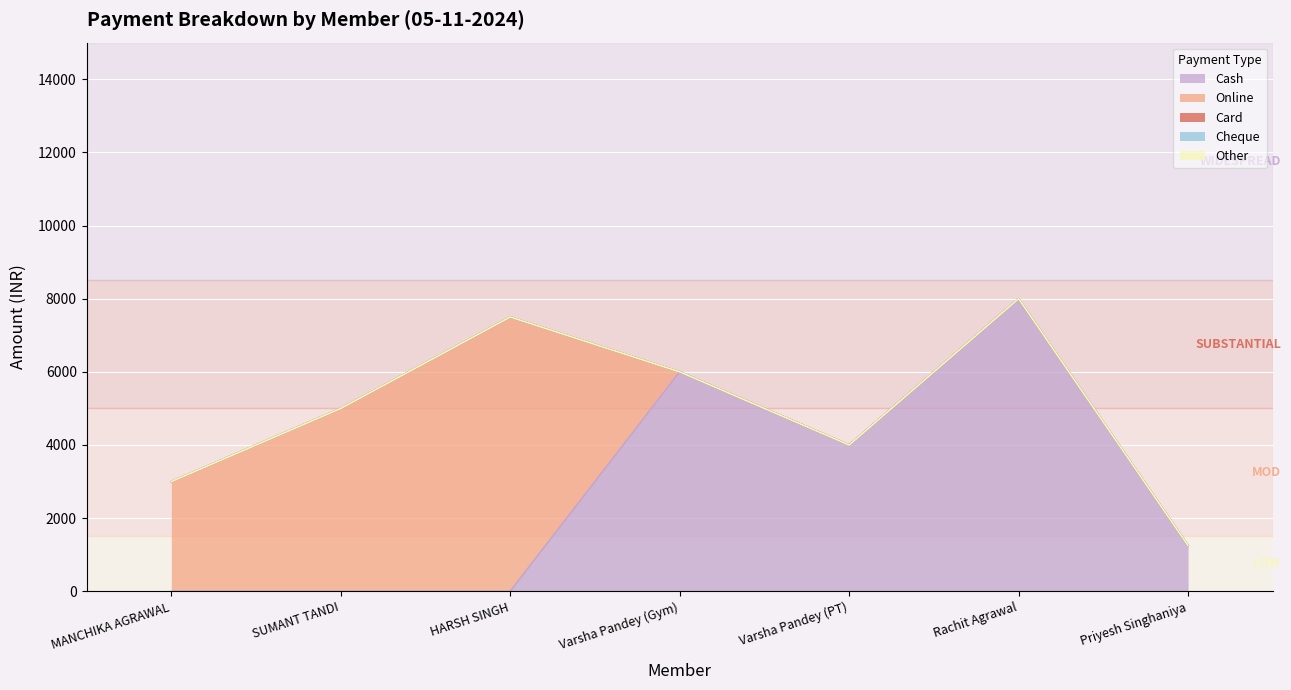

What position from the left is Varsha Pandey (PT)?

5